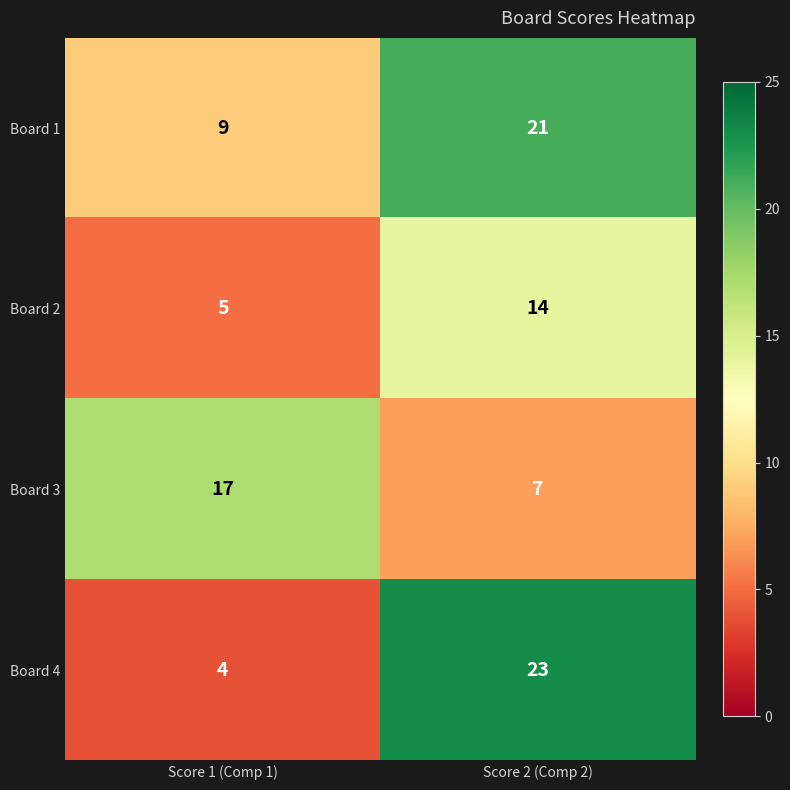

What is the sum of the Board 4 values at Score 2 (Comp 2) and Score 1 (Comp 1)?

27